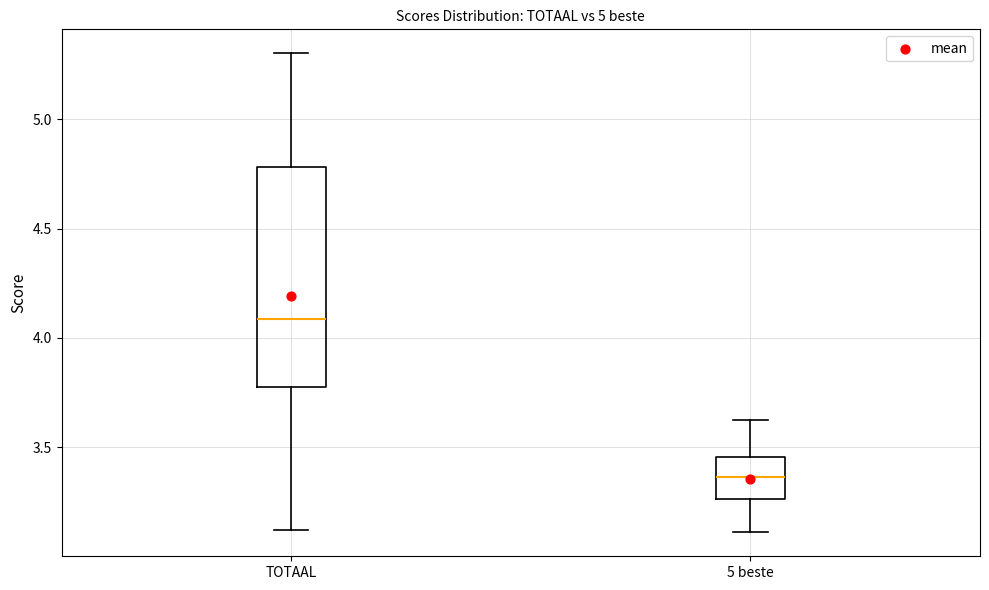

Comparing the boxes themselves (not the whiskers), which one is the tallest?

TOTAAL